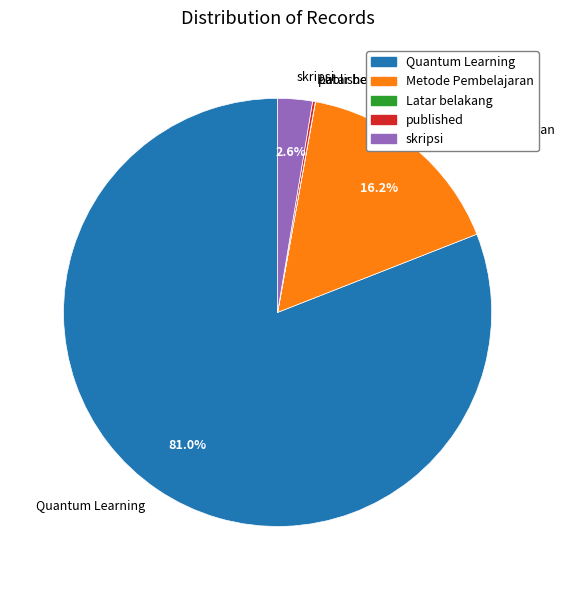

Is Quantum Learning the majority of the pie?

Yes